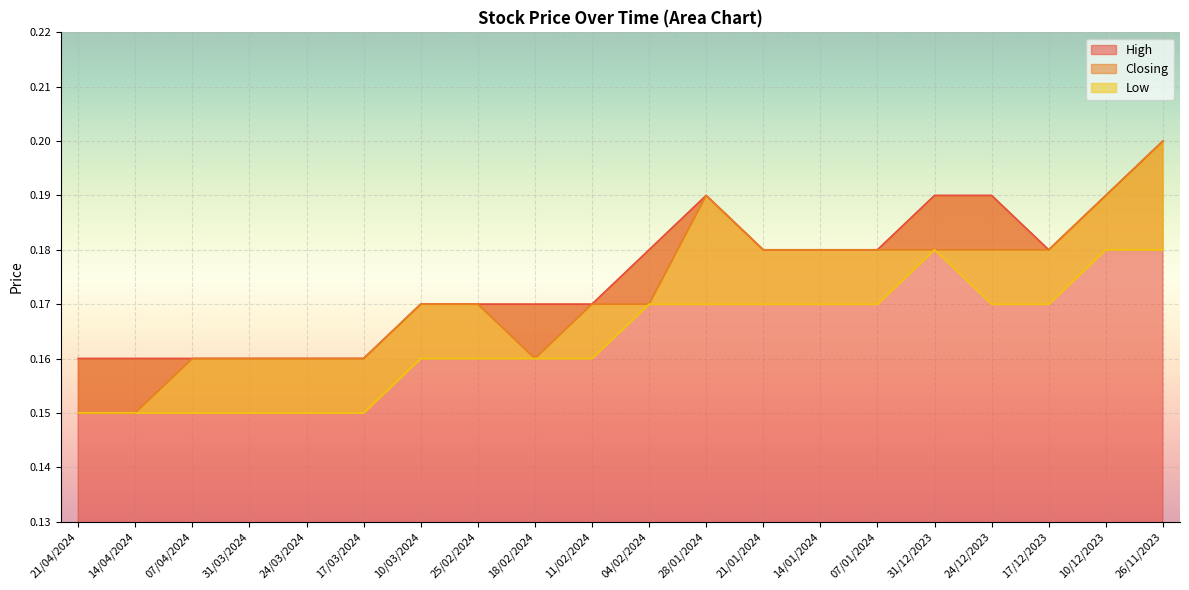

Is it true that High equals 0.0 at 31/03/2024?

False